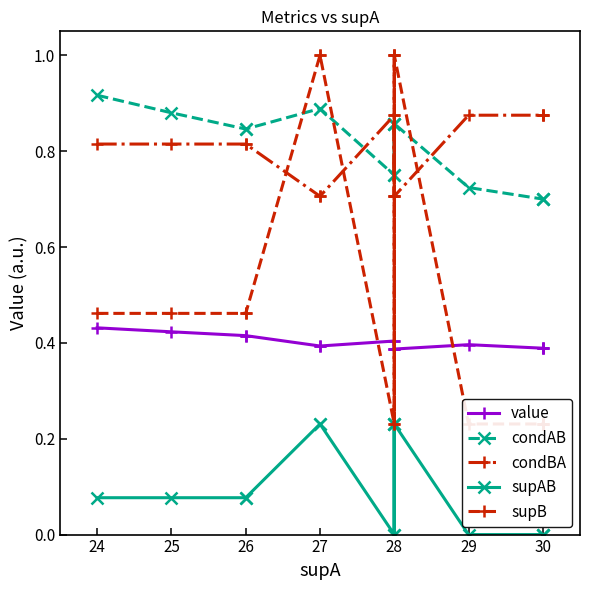

True or false: condAB and value intersect in this chart.

False